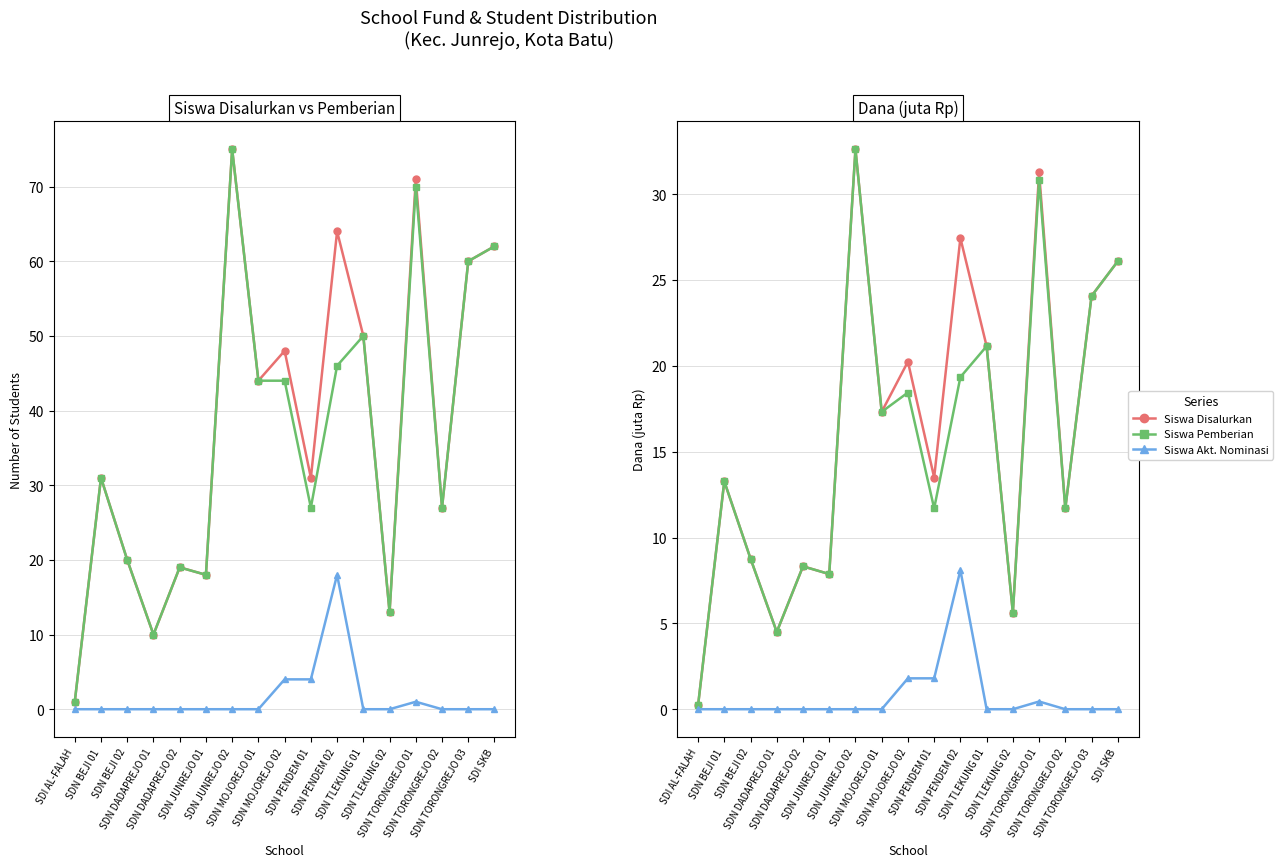

What is the total value across all series at SDI AL-FALAH?

2.5